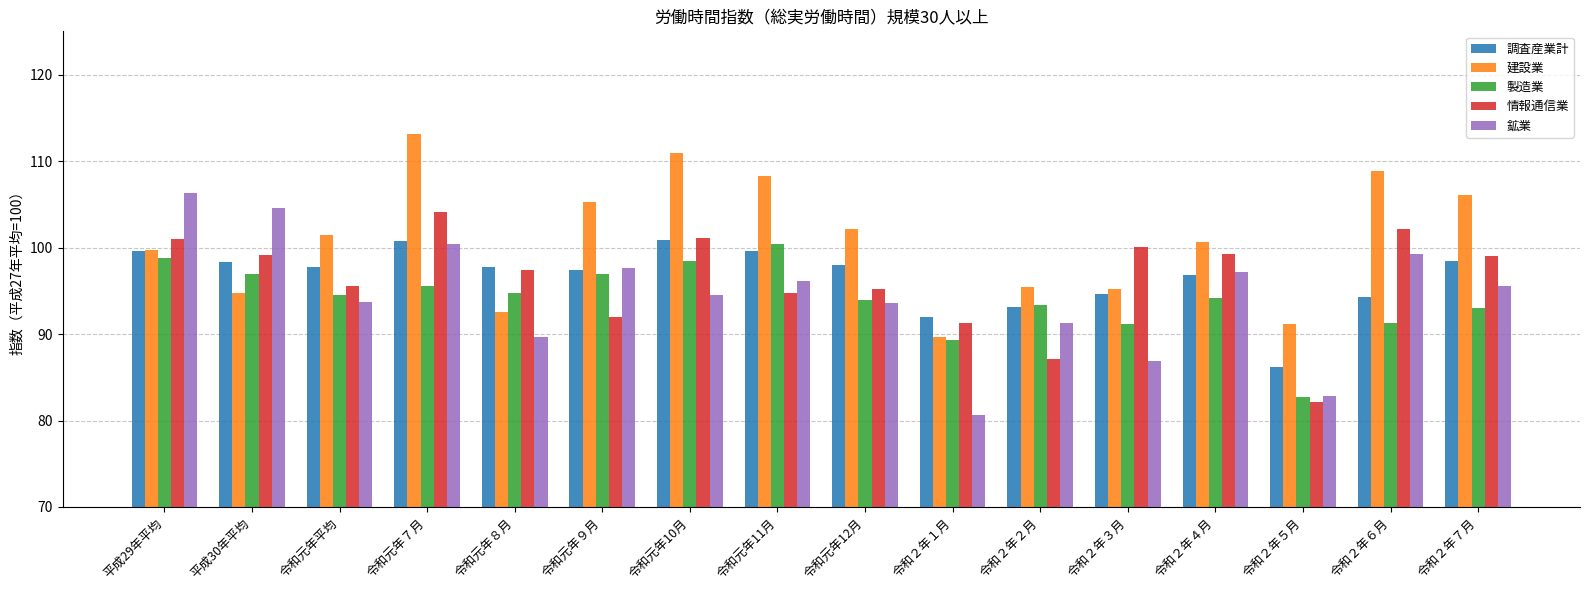

At which category is the sum across all series the highest?

令和元年７月